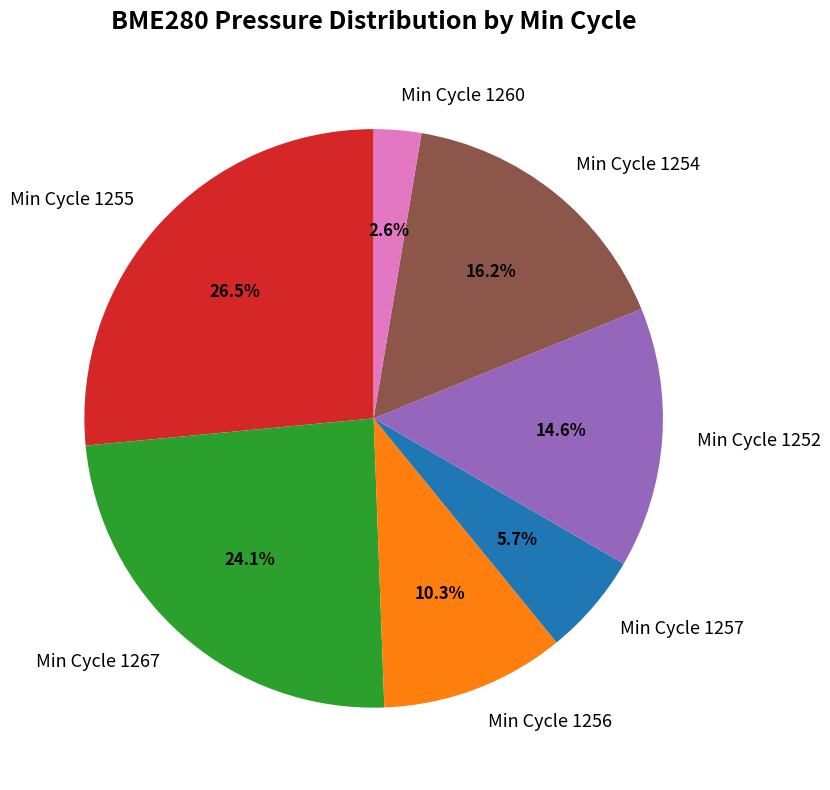

Which category has the smallest portion of the pie?

Min Cycle 1260